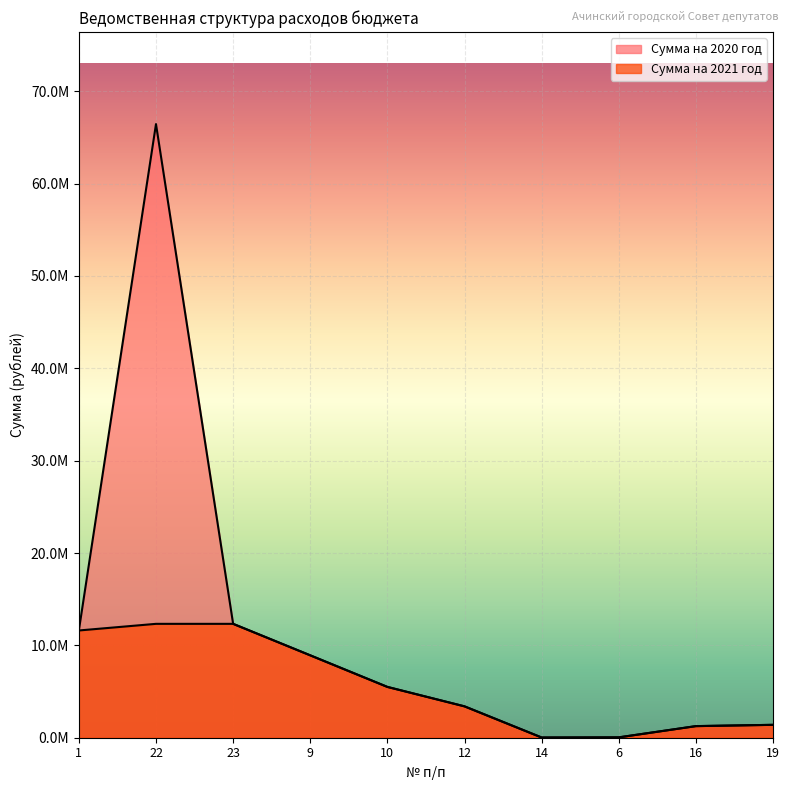

Reading left to right, transcribe all the data shown in this chart.

Сумма на 2020 год: 11612968.1	66446497.7	12331476.3	8921344.2	5501818.1	3396450.0	23076.1	39100.0	1256332.1	1396191.8
Сумма на 2021 год: 11612968.1	12331476.3	12331476.3	8921344.2	5501818.1	3396450.0	23076.1	39100.0	1256332.1	1396191.8